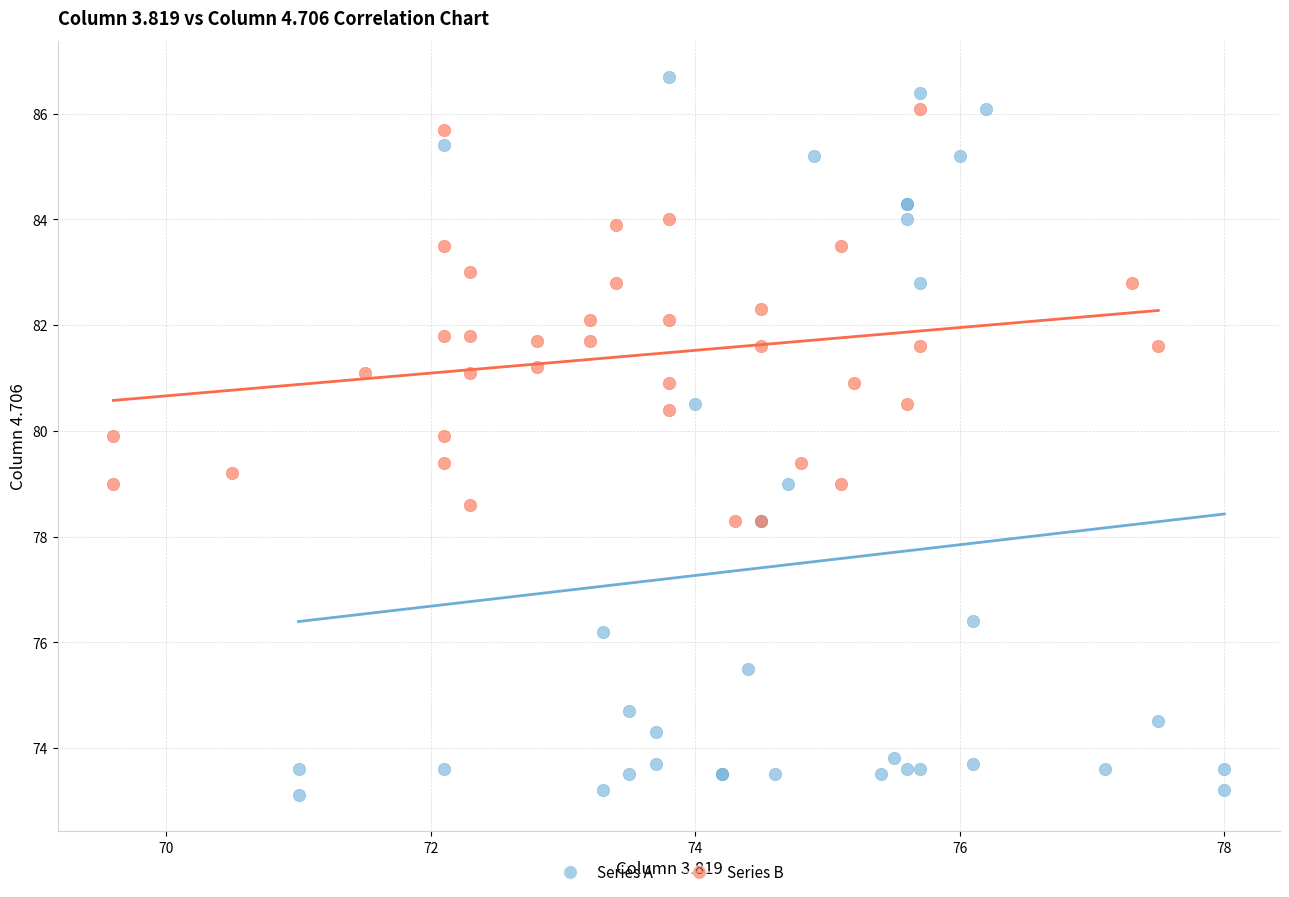

Which series has the largest Y range (max minus min)?

Series A